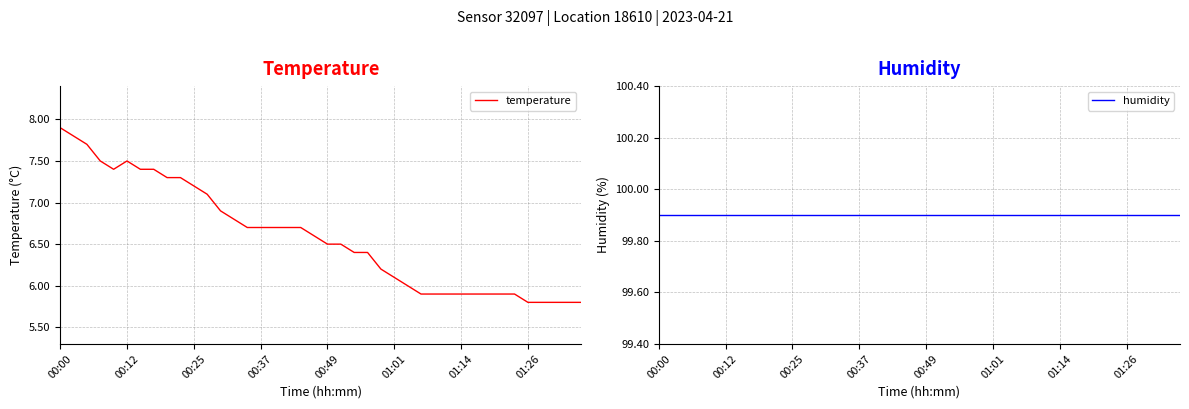

True or false: temperature has a value of 7.9 at 00:00.

True